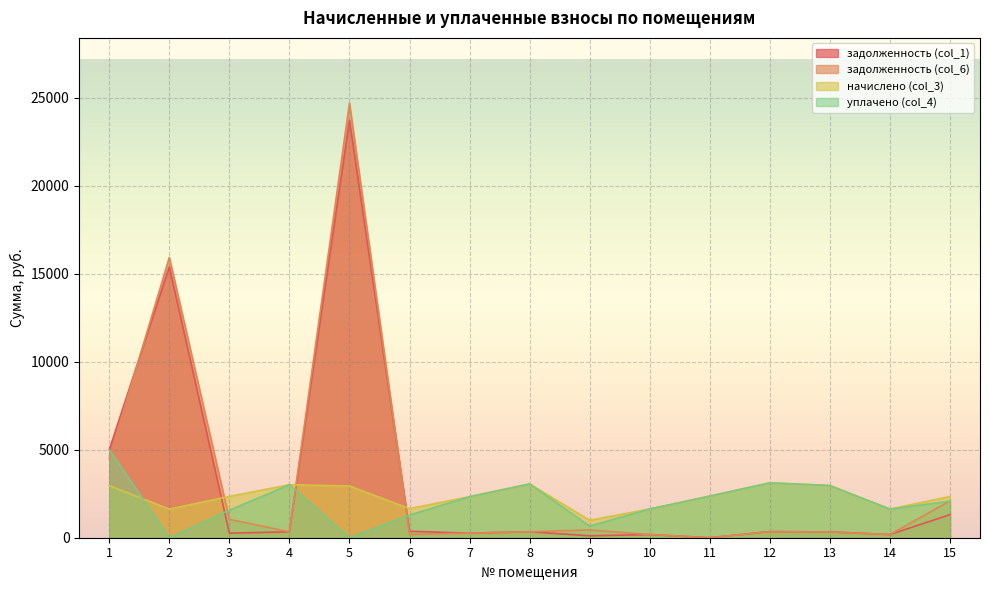

Reading left to right, list all the values displayed in this chart.

задолженность (col_1): 5001.1	15391.6	260.8	334.4	23725.4	367.8	259.2	339.7	110.2	180.6	0.0	346.6	329.7	180.7	1310.0
задолженность (col_6): 4488.5	15933.8	1043.0	334.4	24704.9	183.9	259.2	339.7	441.0	180.6	0.0	346.6	329.7	180.7	2090.7
начислено (col_3): 2962.2	1626.6	2346.8	3009.9	2938.3	1655.2	2332.5	3057.6	992.2	1631.3	2365.9	3119.6	2966.9	1626.6	2342.1
уплачено (col_4): 5000.0	0.0	1564.6	3009.9	0.0	1287.4	2332.5	3057.6	661.4	1632.0	2365.9	3119.6	2966.9	1626.6	2081.8